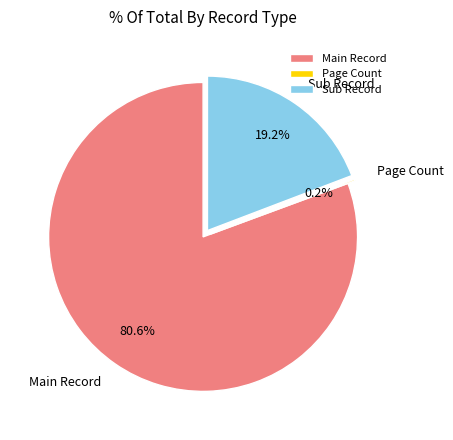

Which category has the biggest portion of the pie?

Main Record